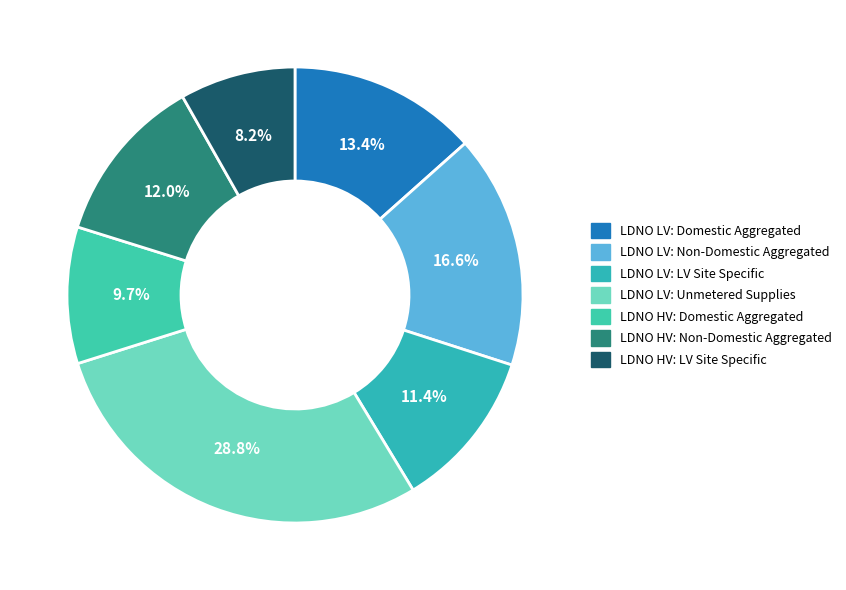

To the nearest percent, what is the difference between the LDNO HV: LV Site Specific and LDNO HV: Non-Domestic Aggregated slice percentages?

4%